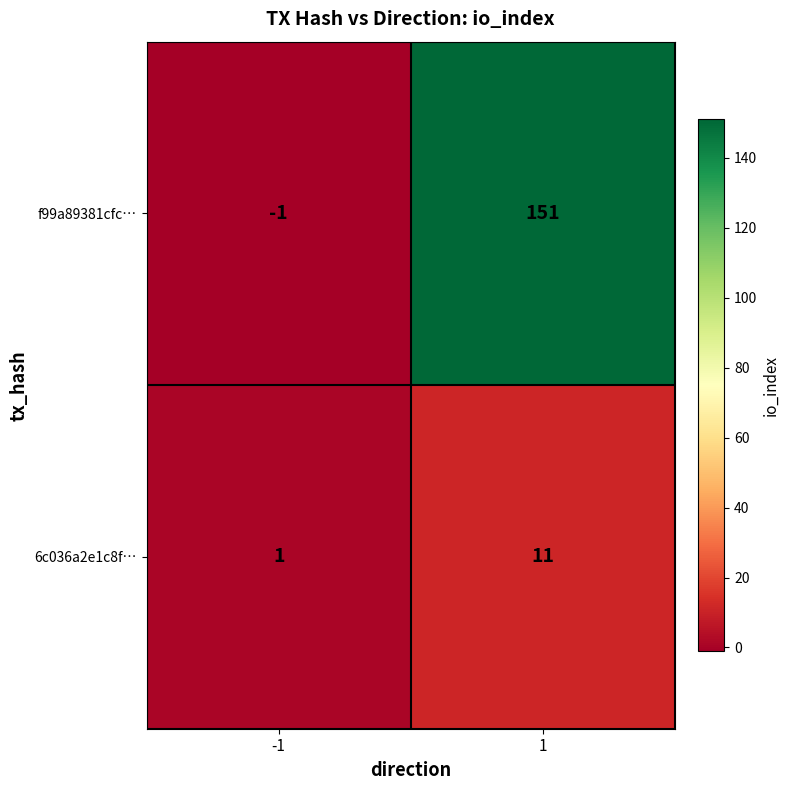

What is the difference between the maximum and minimum values in the 6c036a2e1c8f… series?

10